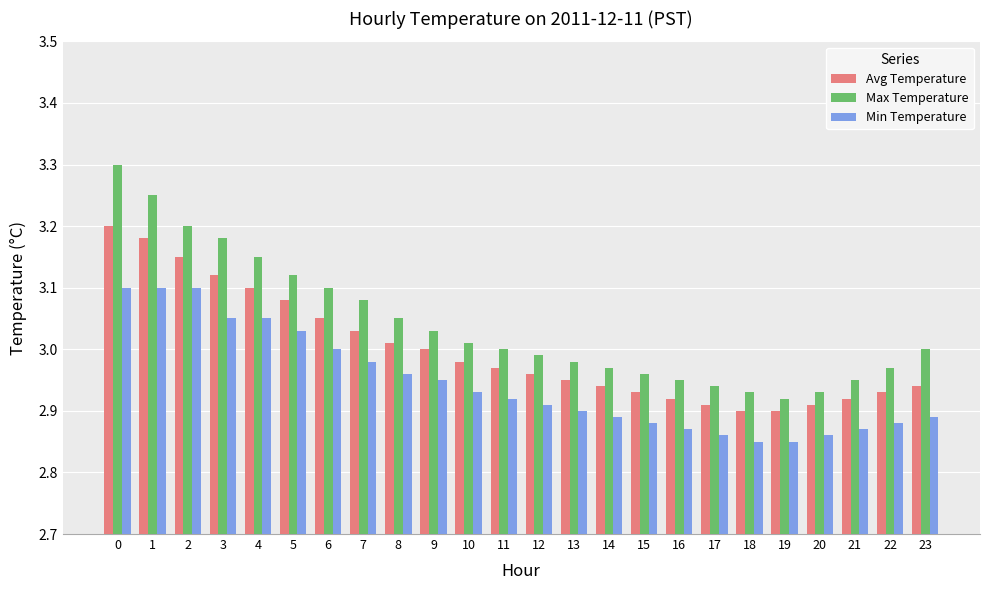

List the series in order of their peak value, lowest first.

Min Temperature, Avg Temperature, Max Temperature